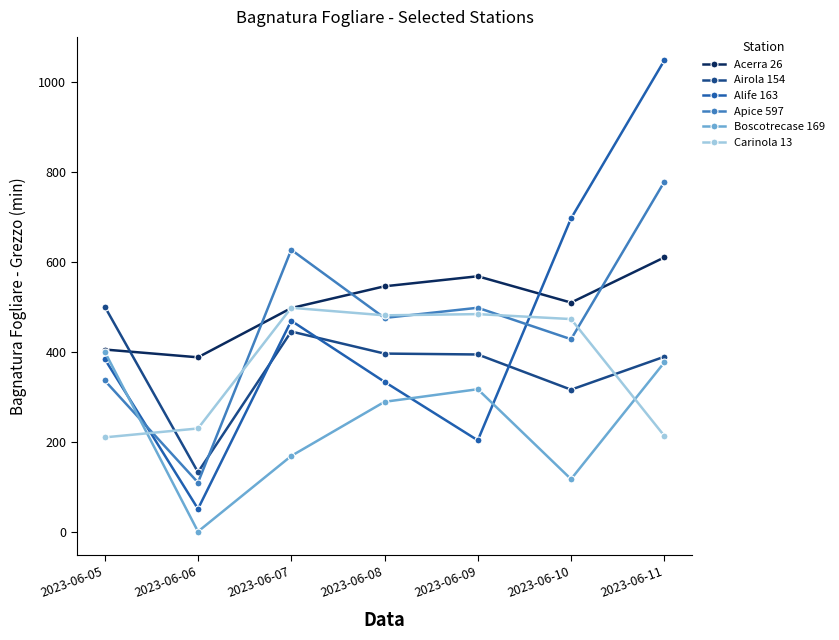

Where is the first local maximum for Boscotrecase 169?

2023-06-09